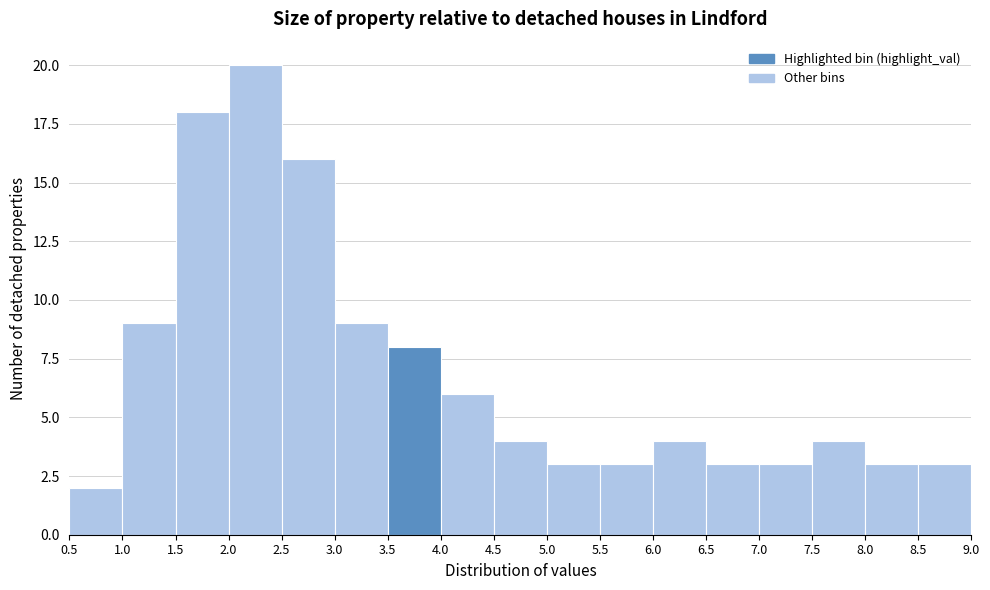

Reading left to right, transcribe this chart: for each bar, give the range it covers on the x-axis and its height. The values are not printed on the chart, so give them approximately, as read against the axis.

0.5 to 1.0: 2
1.0 to 1.5: 9
1.5 to 2.0: 18
2.0 to 2.5: 20
2.5 to 3.0: 16
3.0 to 3.5: 9
3.5 to 4.0: 8
4.0 to 4.5: 6
4.5 to 5.0: 4
5.0 to 5.5: 3
5.5 to 6.0: 3
6.0 to 6.5: 4
6.5 to 7.0: 3
7.0 to 7.5: 3
7.5 to 8.0: 4
8.0 to 8.5: 3
8.5 to 9.0: 3